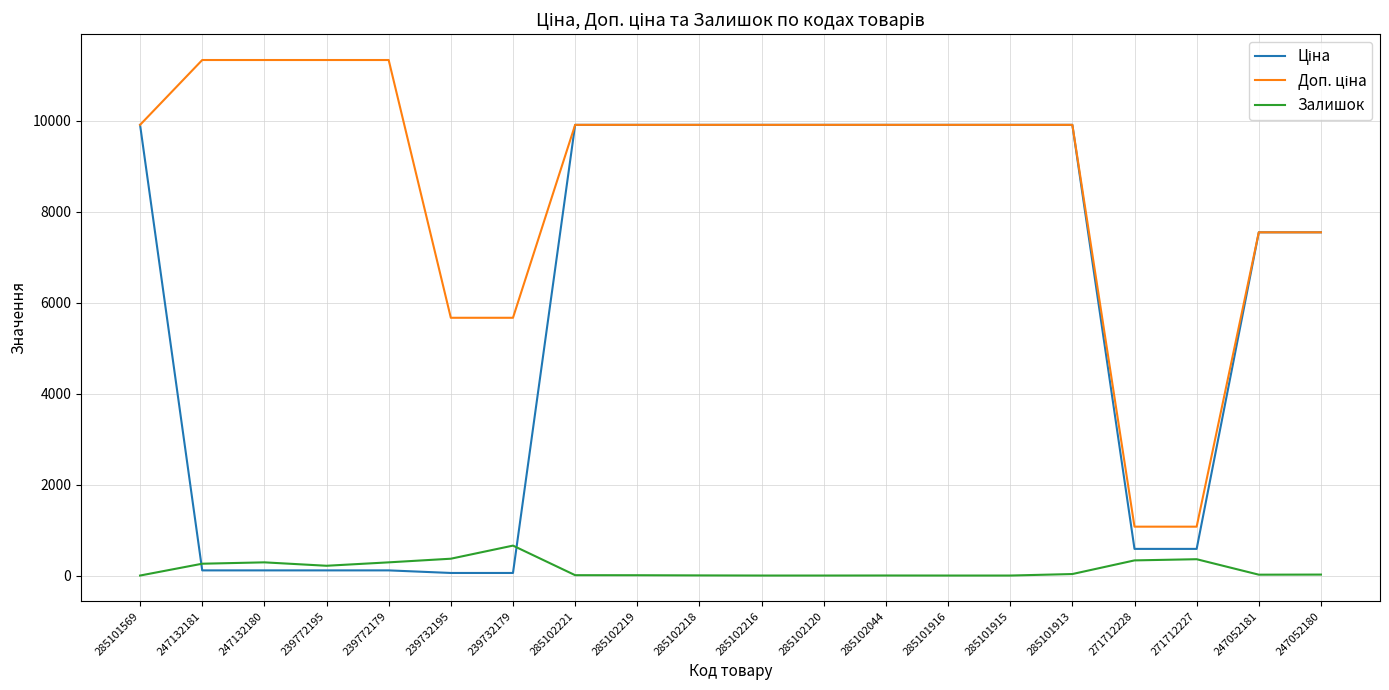

At how many categories does at least one series exceed 8888?

14